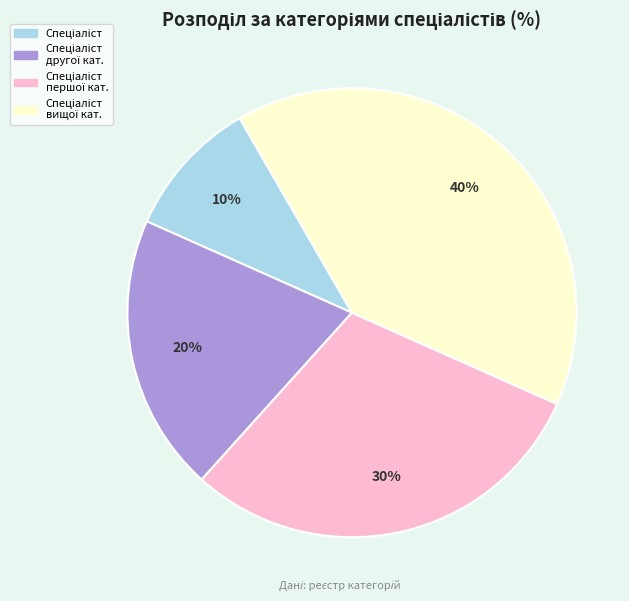

Does any single category account for the majority?

No